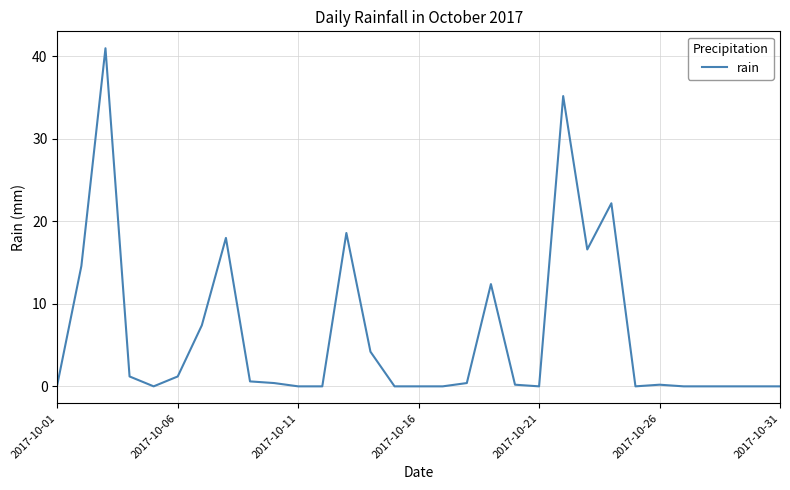

What is the maximum value shown in the chart?

41.0